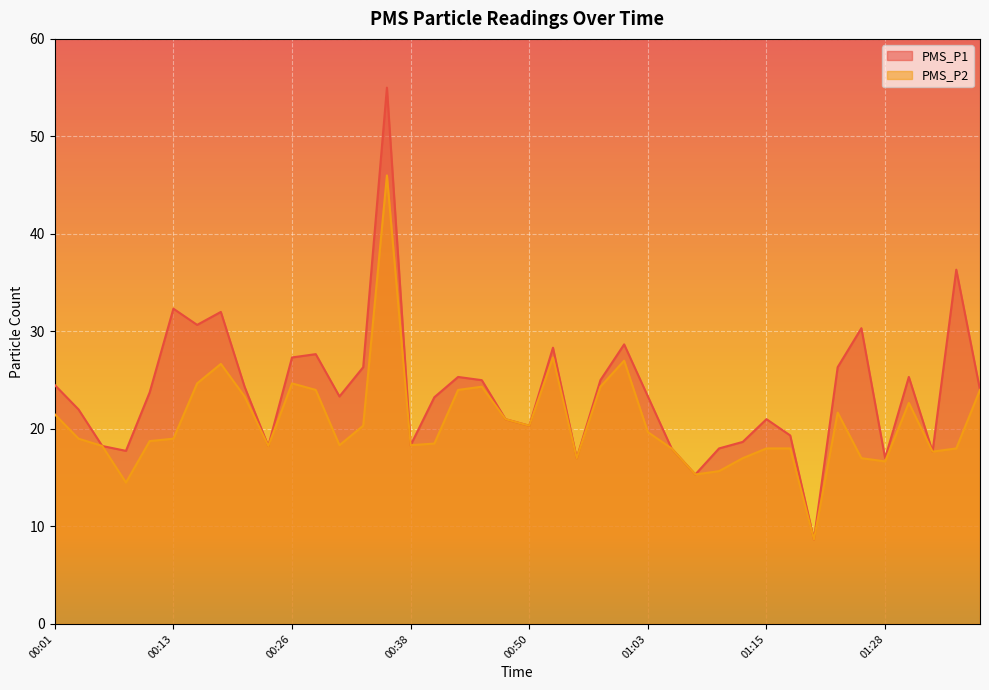

At which category is the sum across all series the highest?

00:35